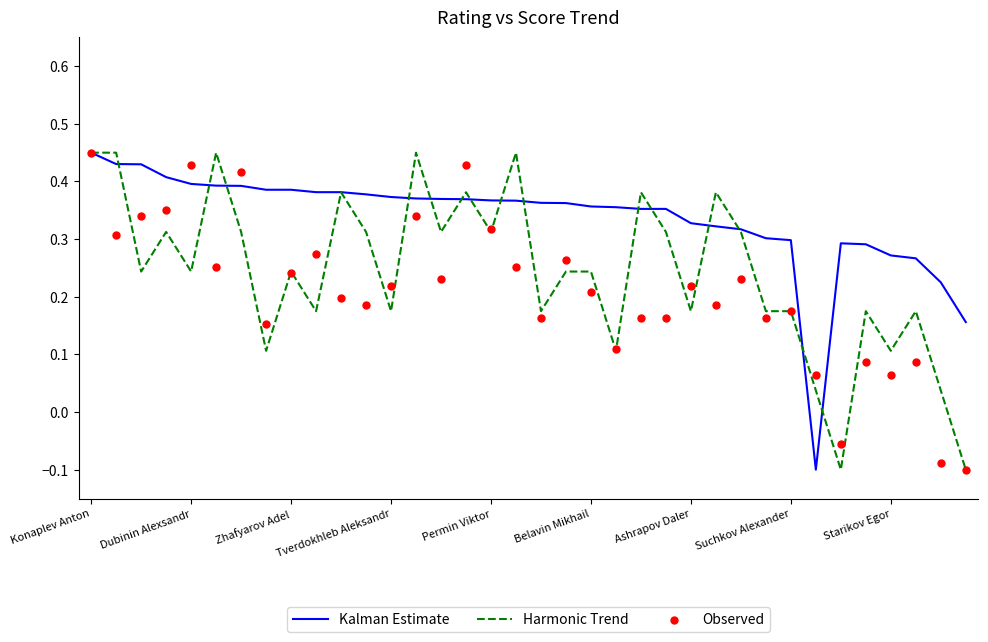

Which series has the largest total across all categories?

Kalman Estimate